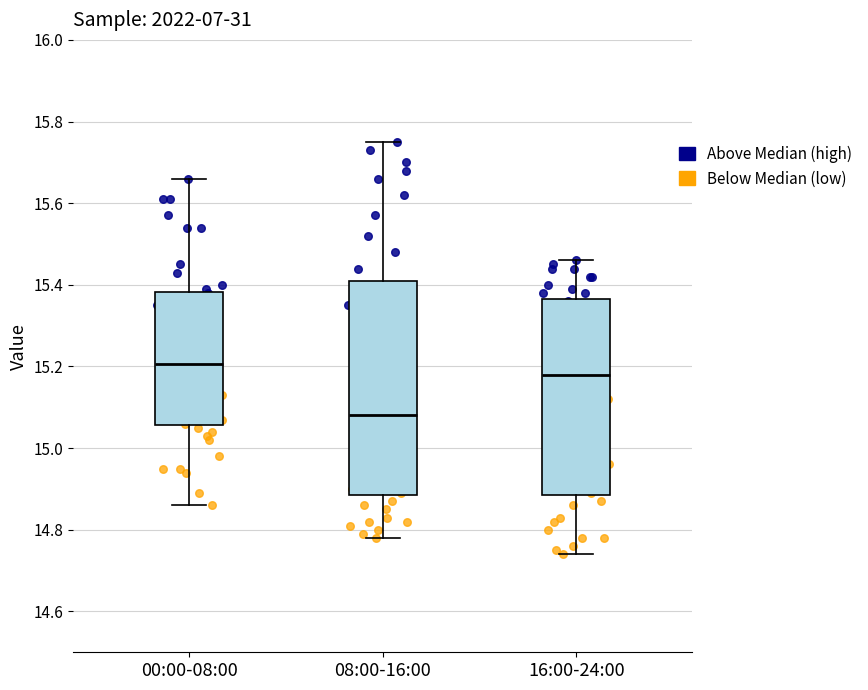

Reading left to right, transcribe this box plot: for each box, give where its median line is, the range the box spans, and where its two whiskers end, as read against the y-axis. The values are not printed on the chart, so give them approximately, as read against the axis.

00:00-08:00: median 15.20, box 15.06 to 15.38, whiskers 14.86 to 15.66
08:00-16:00: median 15.08, box 14.88 to 15.42, whiskers 14.78 to 15.76
16:00-24:00: median 15.18, box 14.88 to 15.36, whiskers 14.74 to 15.46